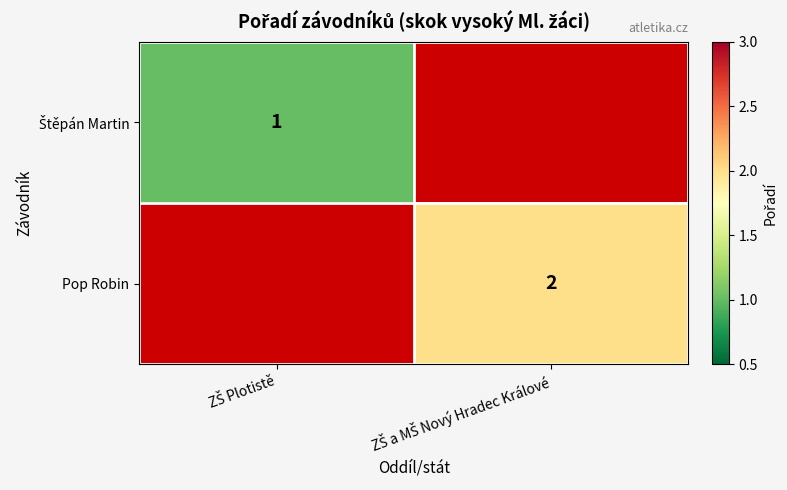

The value of Štěpán Martin at ZŠ a MŠ Nový Hradec Králové is 0. True or false?

True